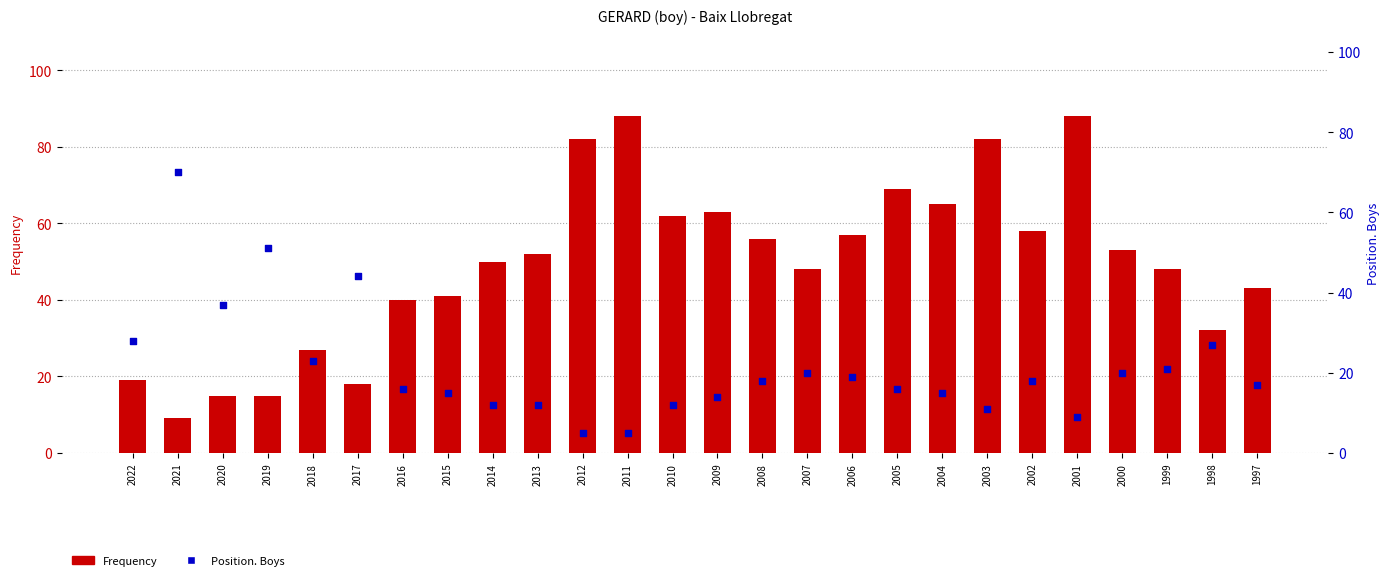

Which series has the largest total across all categories?

Frequency